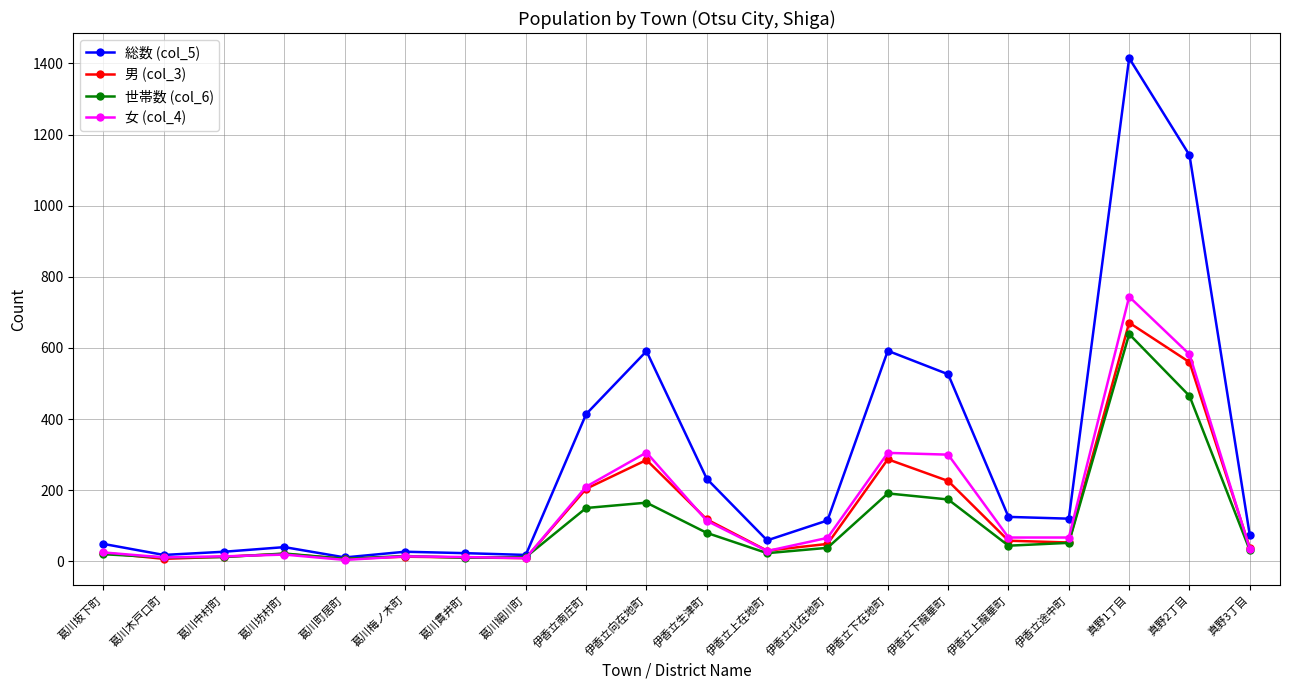

Is the value of 女 (col_4) at 真野1丁目 greater than the value of 男 (col_3) at 伊香立南庄町?

Yes